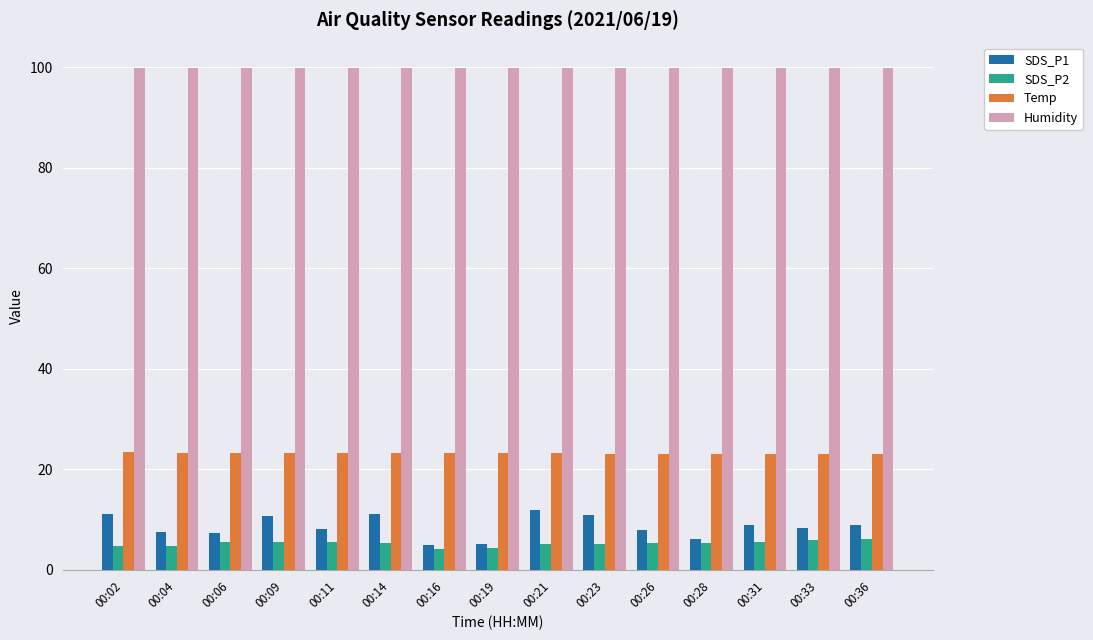

What is the difference between the highest and lowest values at 00:28?

94.5